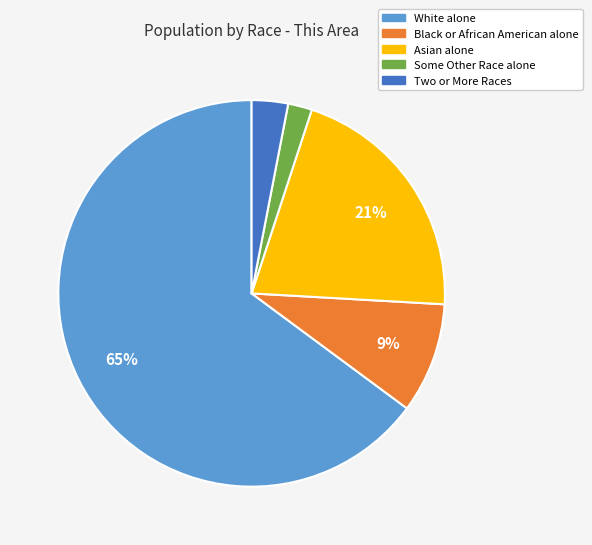

What is the majority slice?

White alone